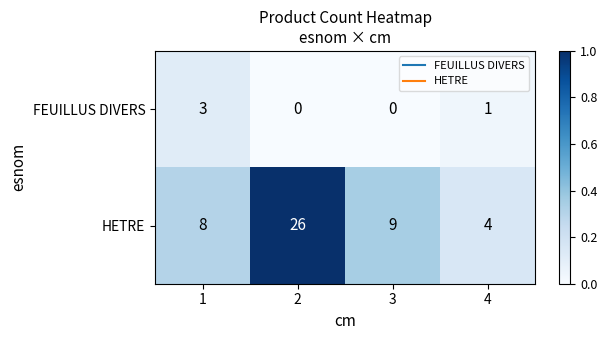

Reading left to right, transcribe all the data shown in this chart.

FEUILLUS DIVERS: 3	0	0	1
HETRE: 8	26	9	4